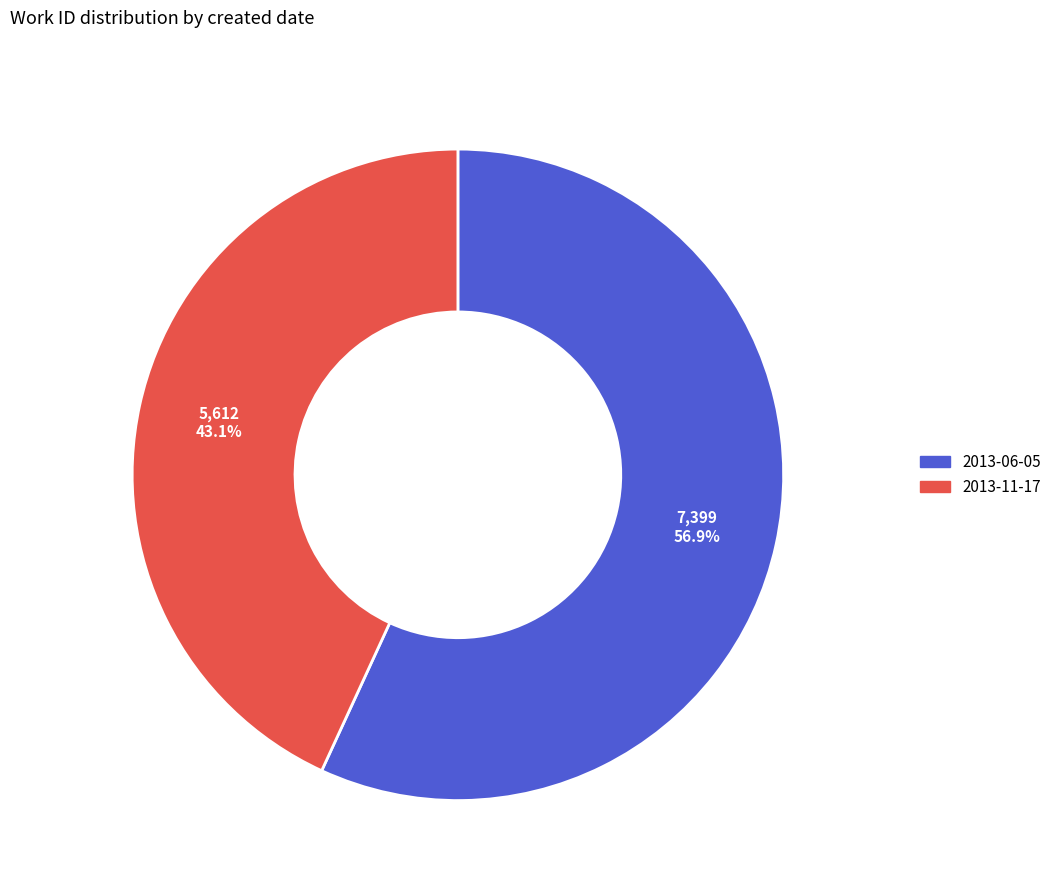

Between 2013-06-05 and 2013-11-17, which is larger?

2013-06-05